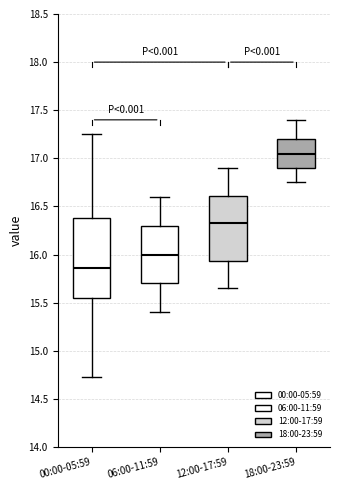

Comparing the boxes themselves (not the whiskers), which one is the tallest?

00:00-05:59